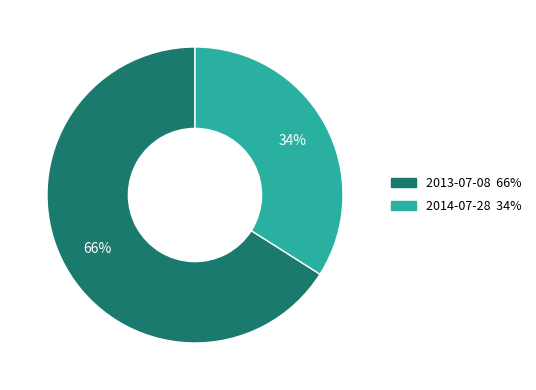

Count the number of slices in the pie.

2